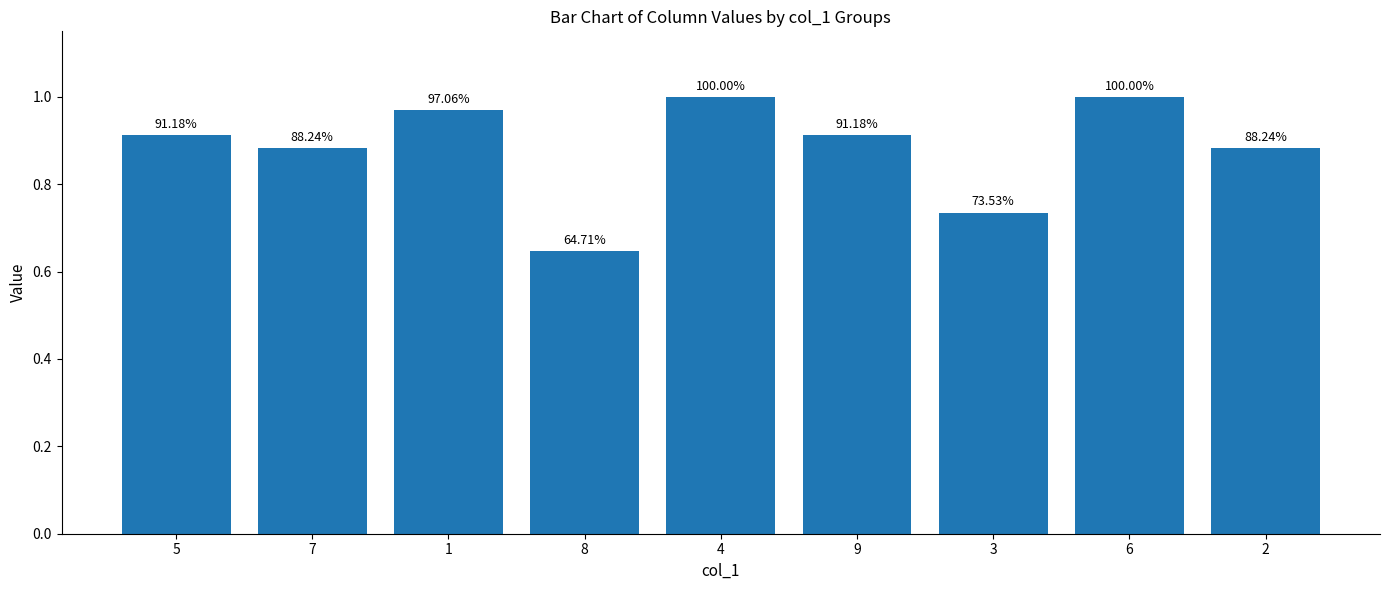

What is the minimum value shown in the chart?

0.6